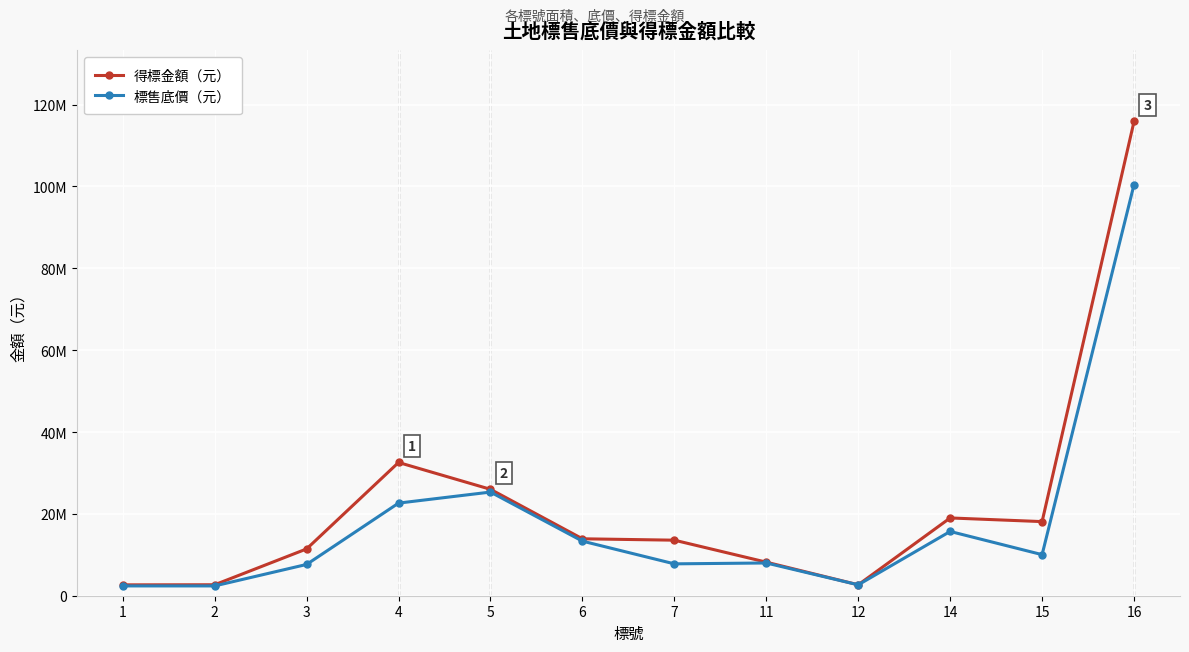

Rank the series by their average value, from lowest to highest.

標售底價（元）, 得標金額（元）